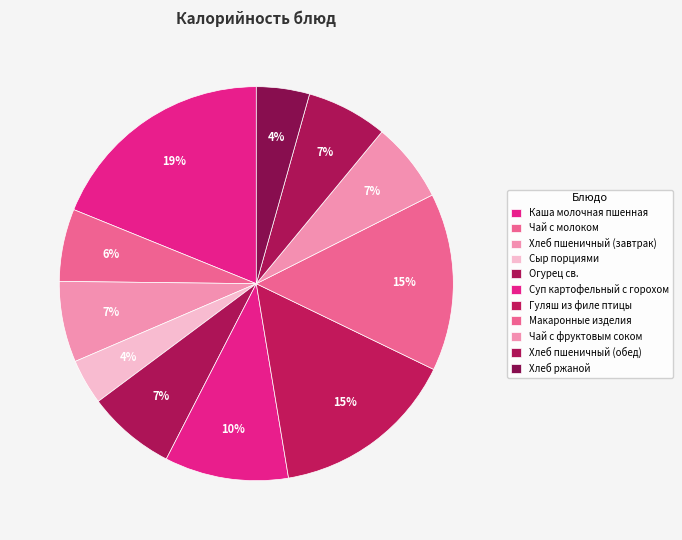

Rank the categories by value from highest to lowest.

Каша молочная пшенная, Гуляш из филе птицы, Макаронные изделия, Суп картофельный с горохом, Огурец св., Хлеб пшеничный (завтрак), Хлеб пшеничный (обед), Чай с фруктовым соком, Чай с молоком, Хлеб ржаной, Сыр порциями